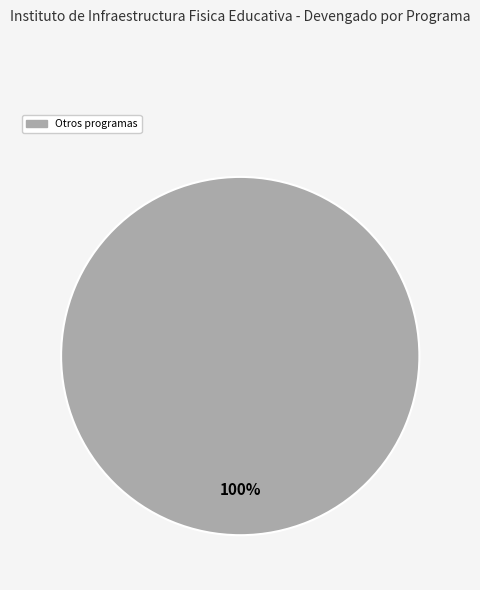

Does any single category account for the majority?

Yes